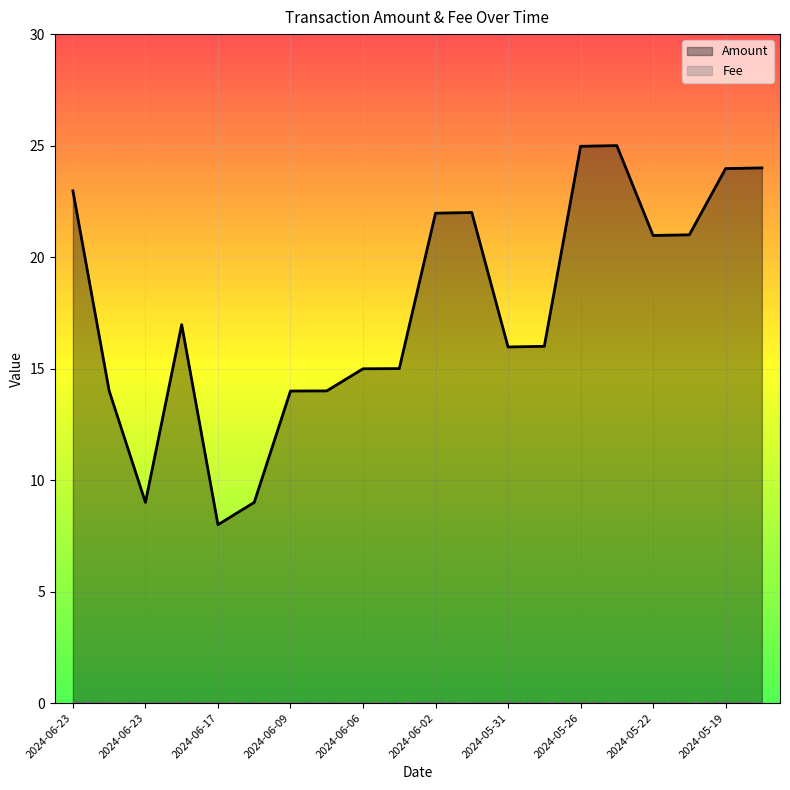

What is the total value across all series at 2024-06-23?

23.0